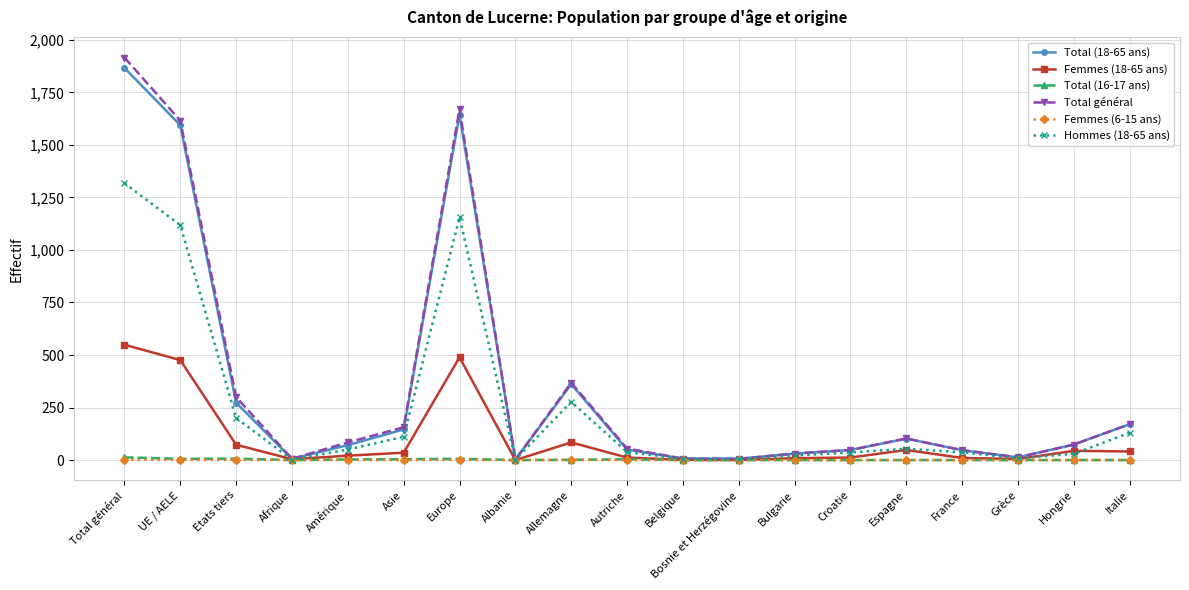

True or false: Total (18-65 ans) has a value of 171 at Italie.

True